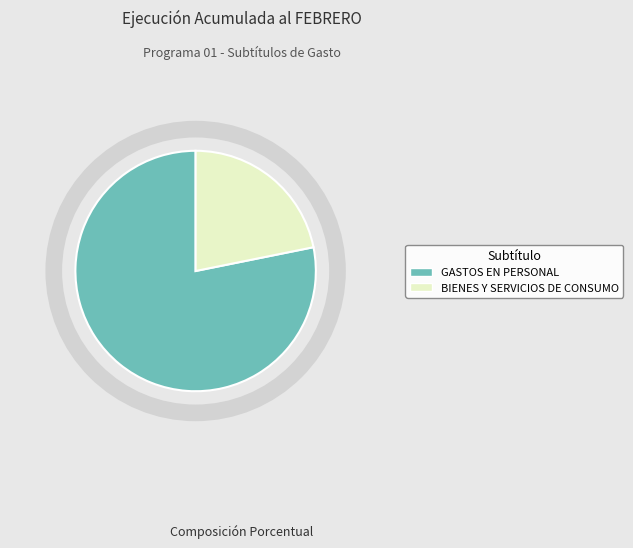

True or false: GASTOS EN PERSONAL accounts for 73% of the total.

False